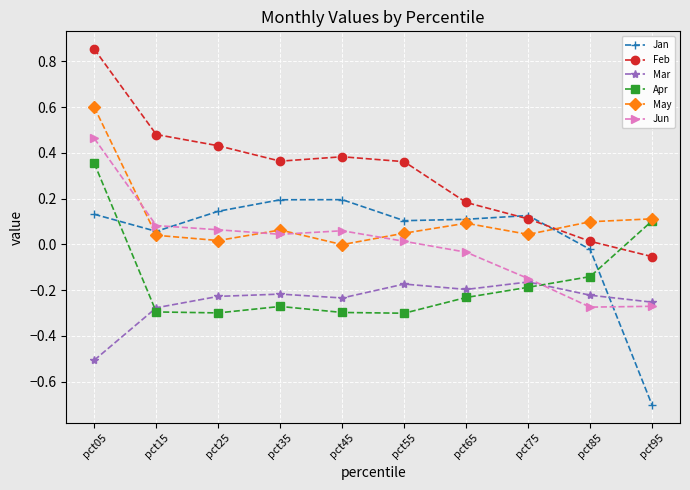

What is the difference between the highest and lowest values at pct35?

0.6